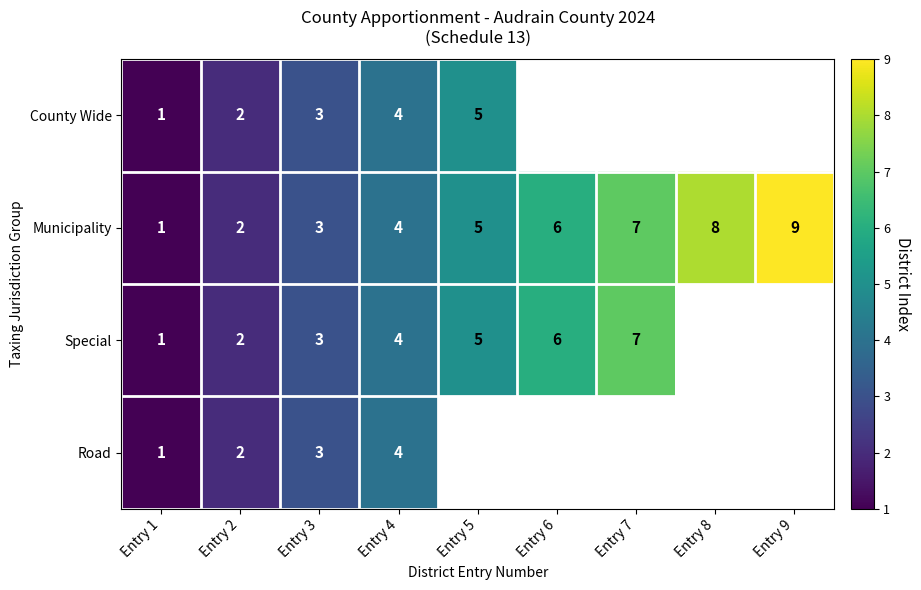

Which category has the lowest value in the Municipality series?

Entry 1